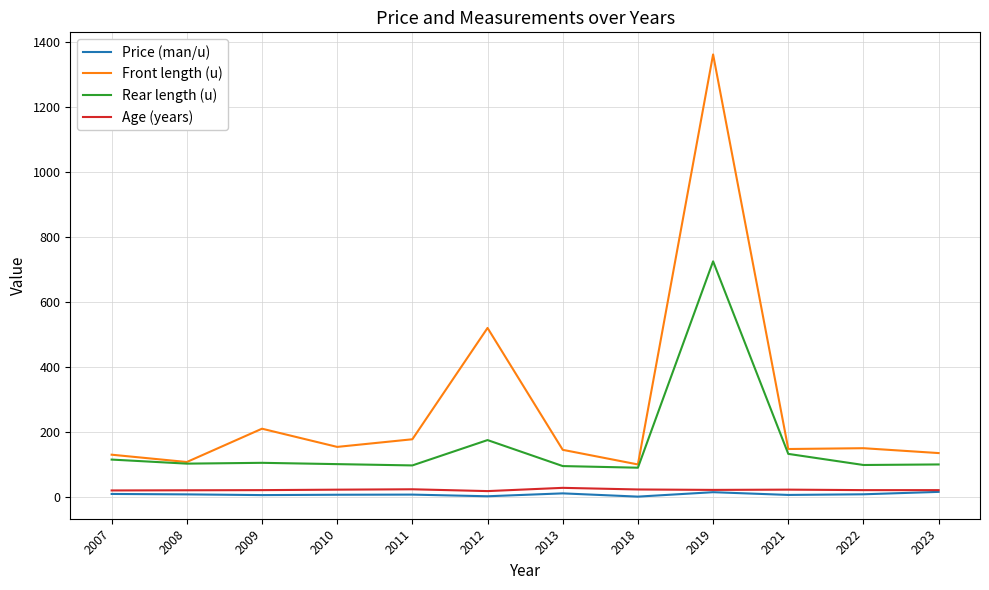

The value of Rear length (u) at 2013 is 142.3. True or false?

False